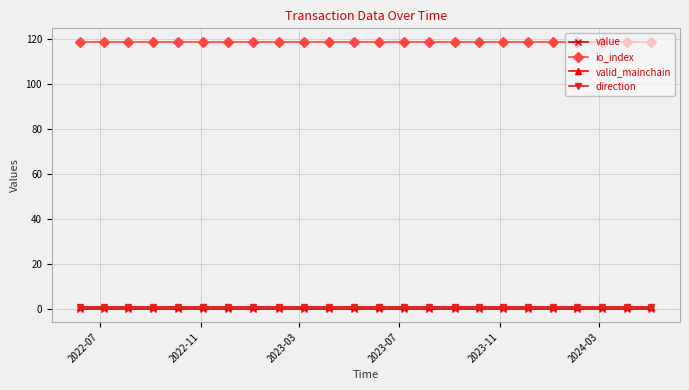

Which category has the highest value in the value series?

2022-07